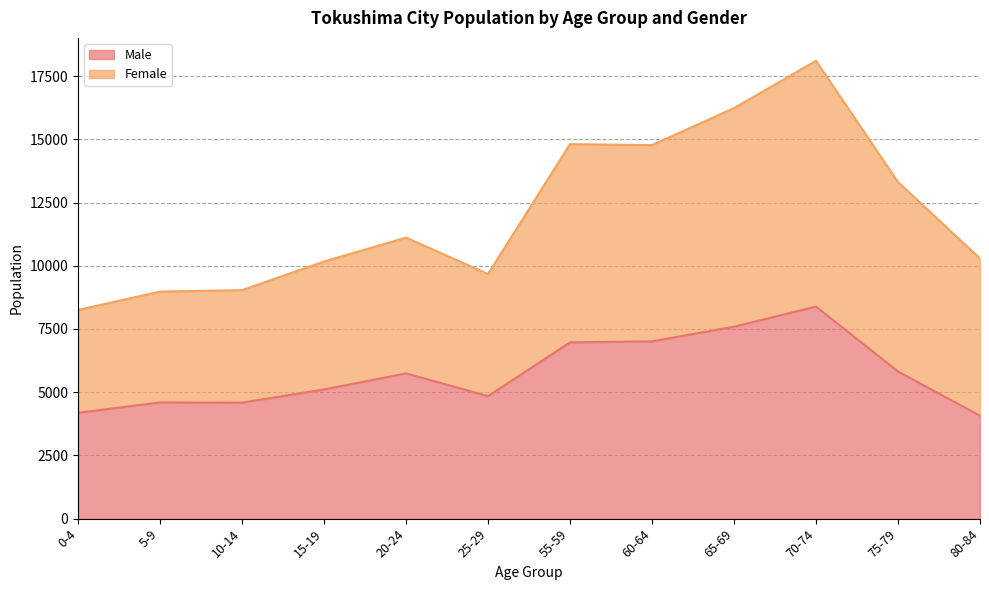

Where is Female nearest to the value 13180?

75-79